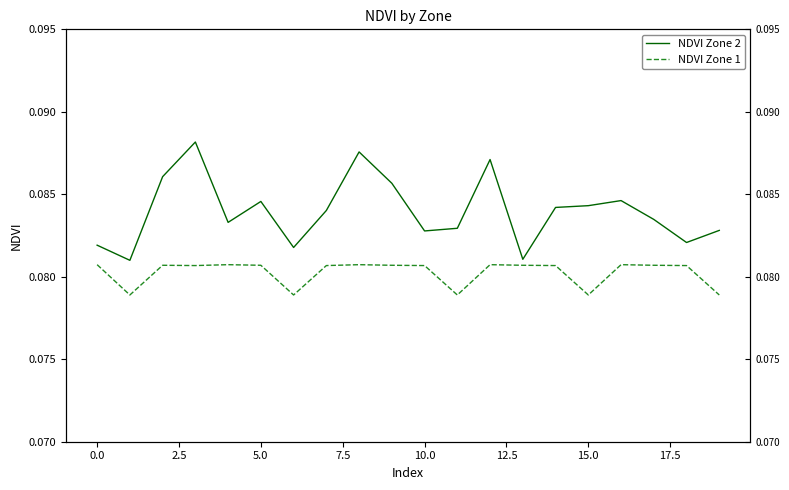

Is it true that NDVI Zone 2 equals 0.1 at 19?

True